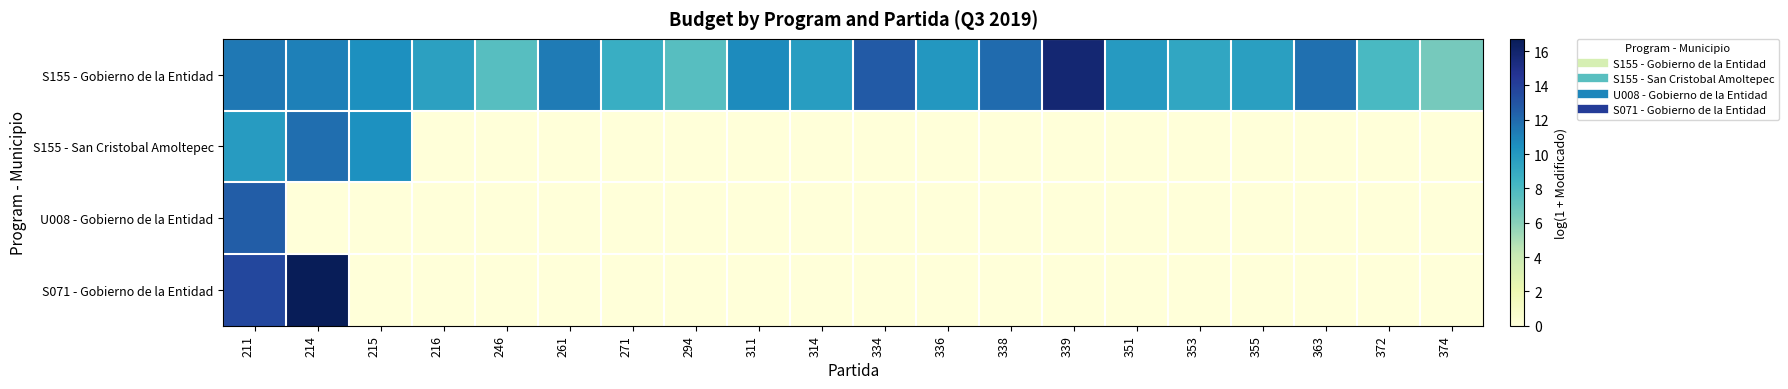

Which series has the largest range (max minus min)?

S071 - Gobierno de la Entidad